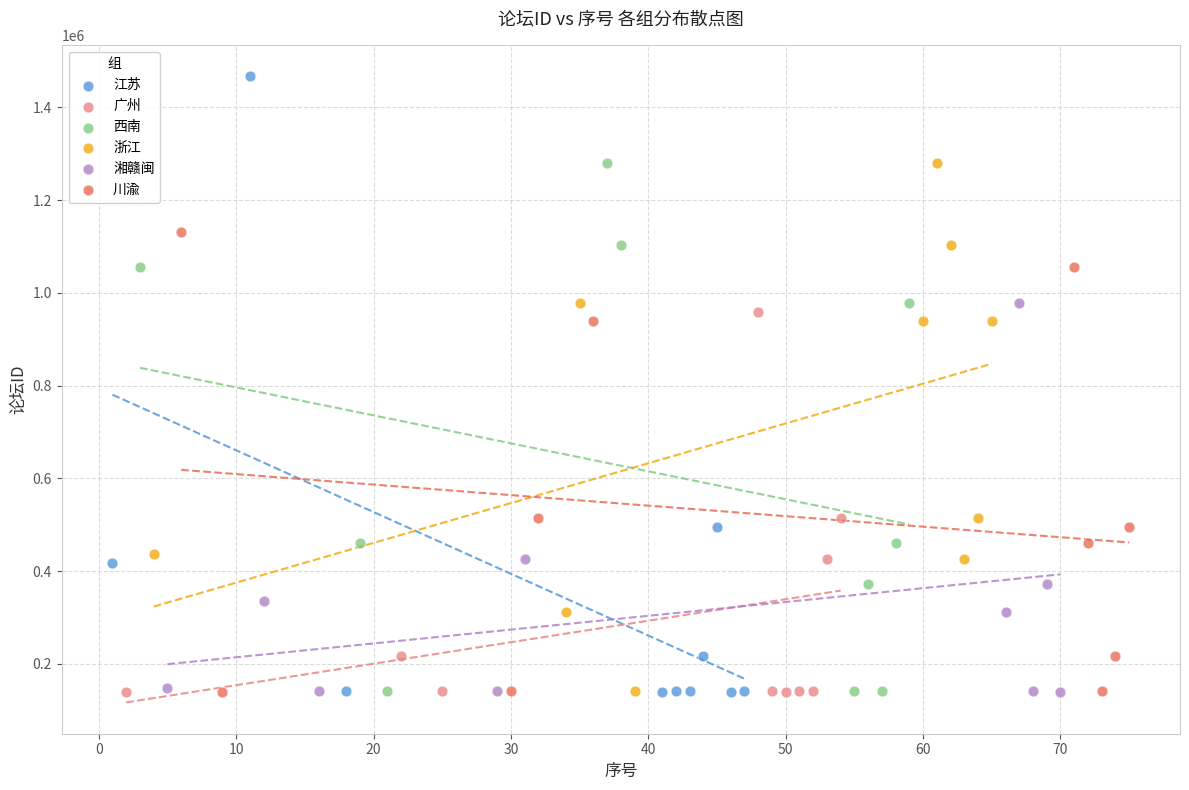

Which series has the widest spread of Y values?

江苏